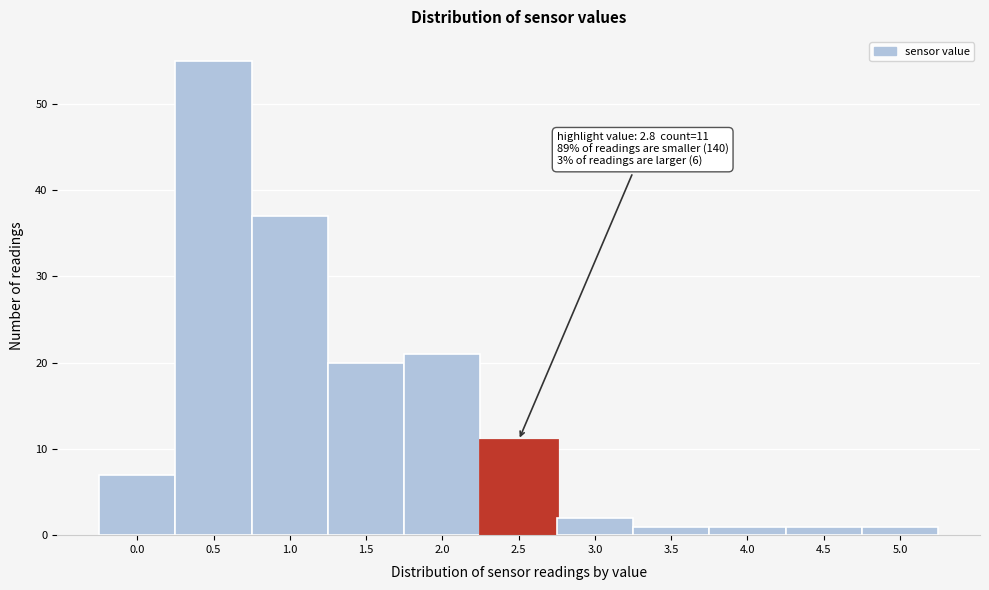

Reading left to right, list all the values displayed in this chart.

7	55	37	20	21	11	2	1	1	1	1